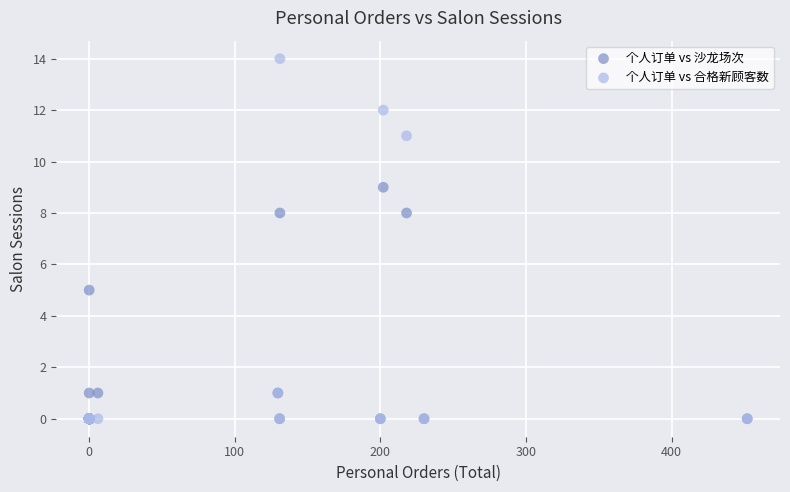

In the 个人订单 vs 沙龙场次 series, what Y value is closest to 4?

5